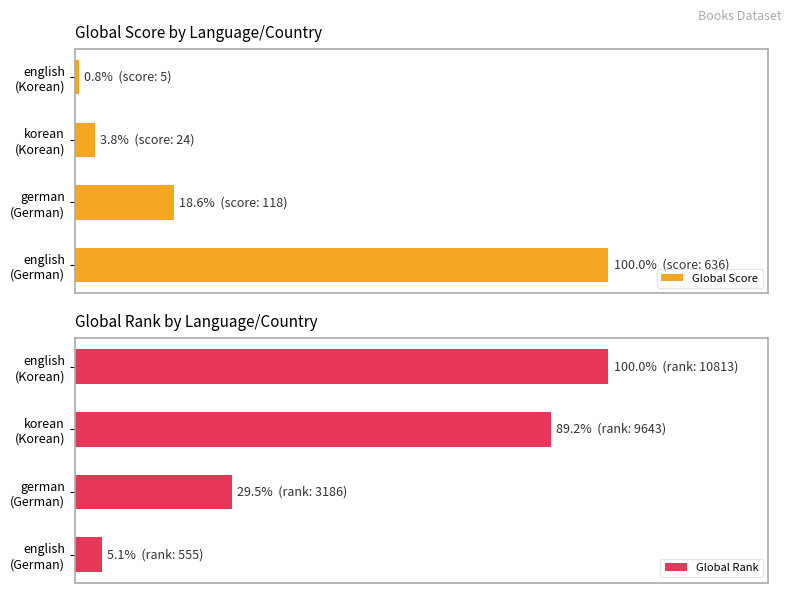

True or false: Global Rank has a value of 35.3 at korean (Korean).

False